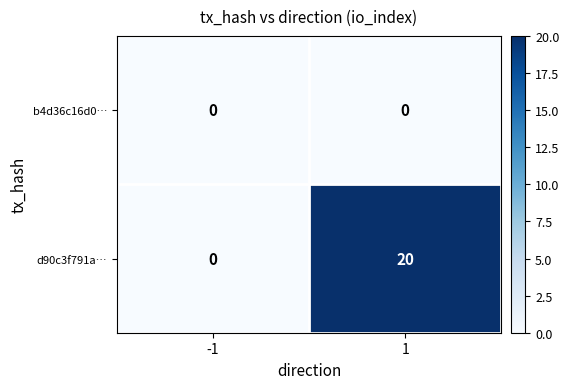

List the labels in order of d90c3f791a… value, smallest first.

-1, 1